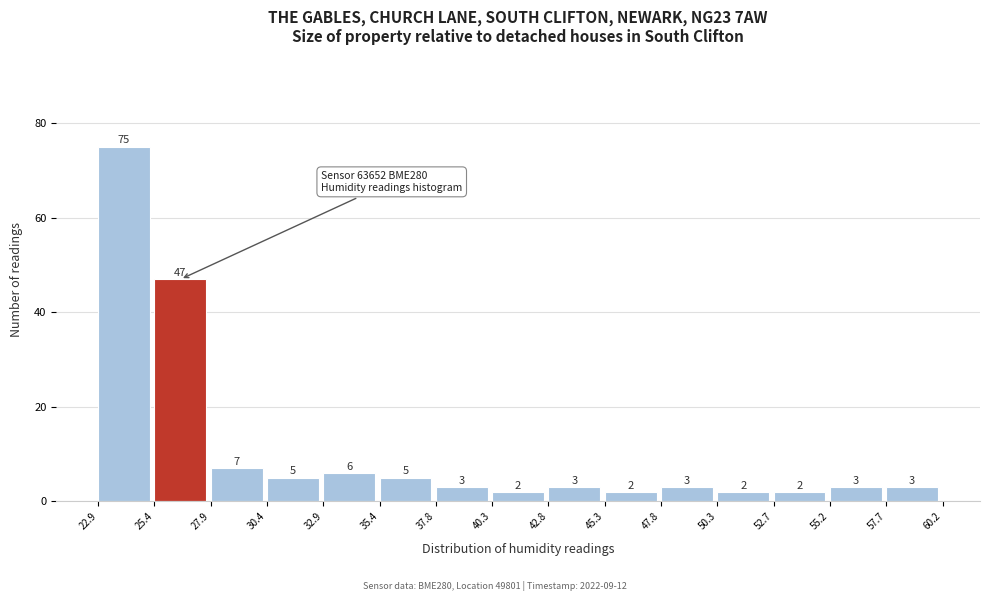

Reading left to right, list every bar in this chart as the range it spans on the x-axis followed by its height.

22.9 to 25.4: 75
25.4 to 27.9: 47
27.9 to 30.4: 7
30.4 to 32.9: 5
32.9 to 35.4: 6
35.4 to 37.8: 5
37.8 to 40.3: 3
40.3 to 42.8: 2
42.8 to 45.3: 3
45.3 to 47.8: 2
47.8 to 50.3: 3
50.3 to 52.7: 2
52.7 to 55.2: 2
55.2 to 57.7: 3
57.7 to 60.2: 3